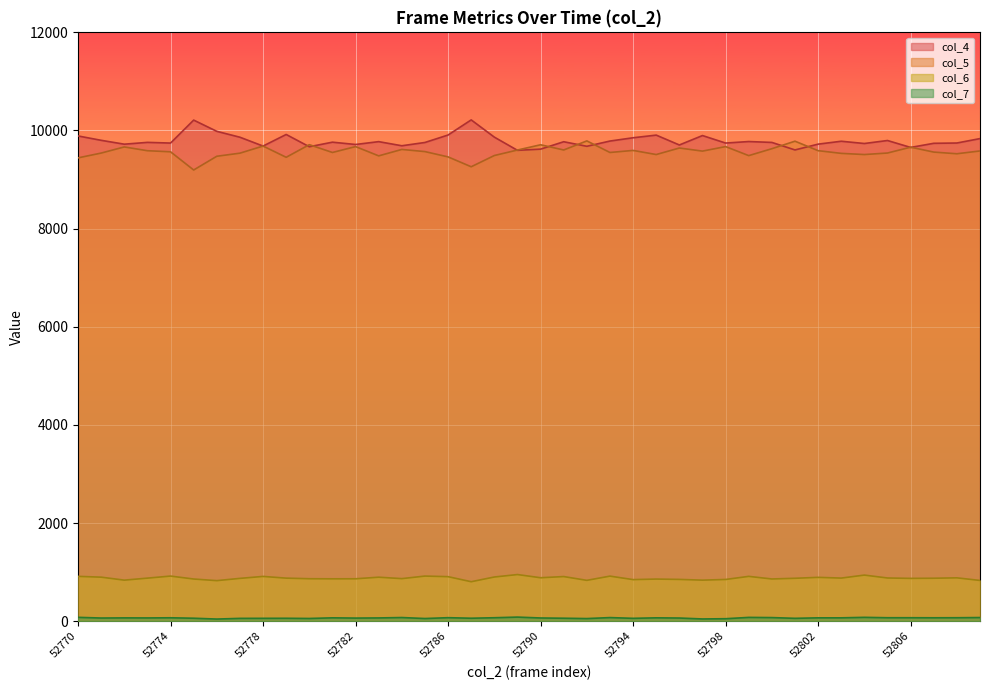

At which label is col_6 closest to 877?

52773